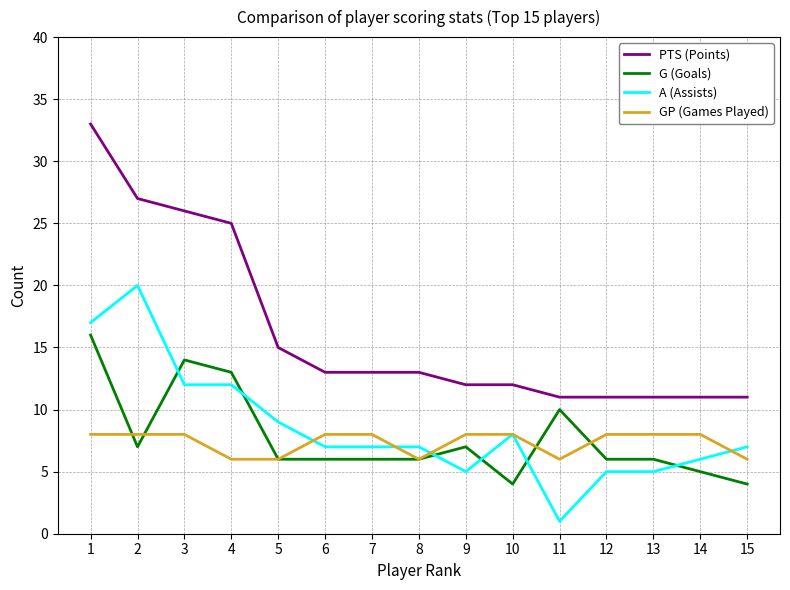

What is the lowest value of the A (Assists) series?

1